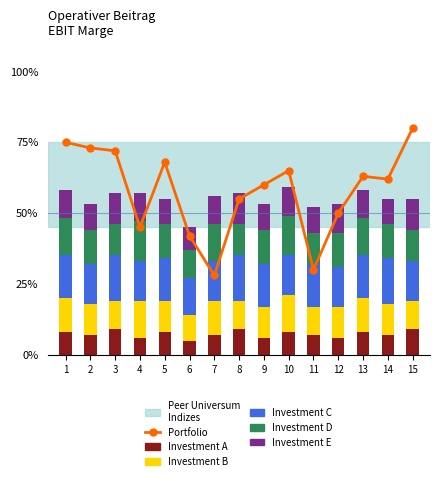

What is the difference between the maximum and minimum values in the Investment B series?

4.0